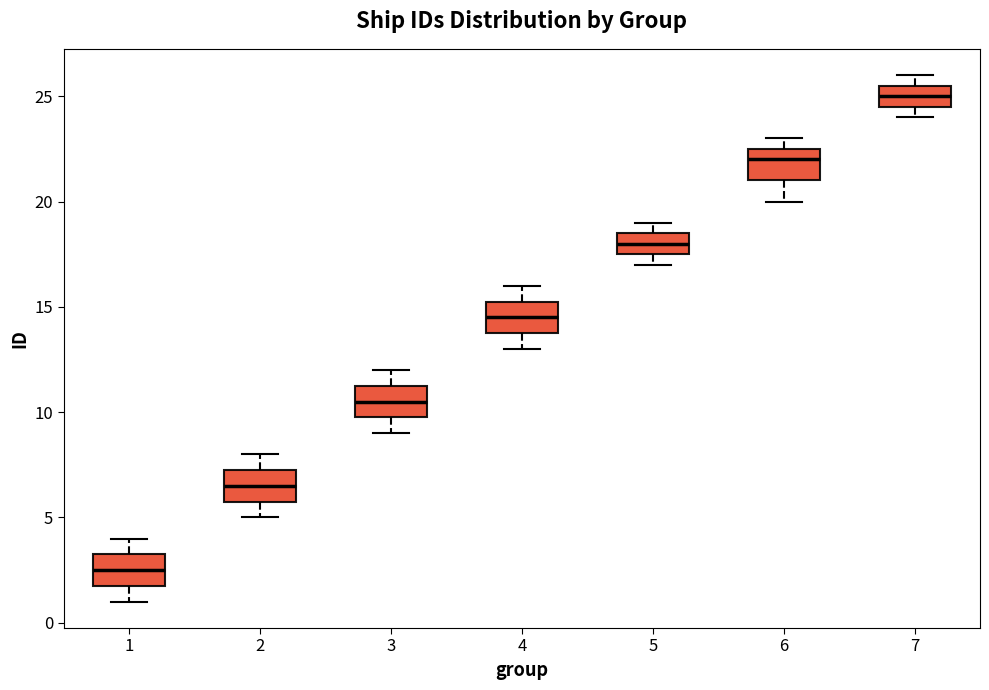

Reading left to right, read every box against the y-axis: the position of its median line, the range the box covers, and the ends of its whiskers. The values are not printed on the chart, so give them approximately, as read against the axis.

1: median 2.5, box 2.0 to 3.5, whiskers 1.0 to 4.0
2: median 6.5, box 6.0 to 7.5, whiskers 5.0 to 8.0
3: median 10.5, box 10.0 to 11.5, whiskers 9.0 to 12.0
4: median 14.5, box 14.0 to 15.5, whiskers 13.0 to 16.0
5: median 18.0, box 17.5 to 18.5, whiskers 17.0 to 19.0
6: median 22.0, box 21.0 to 22.5, whiskers 20.0 to 23.0
7: median 25.0, box 24.5 to 25.5, whiskers 24.0 to 26.0